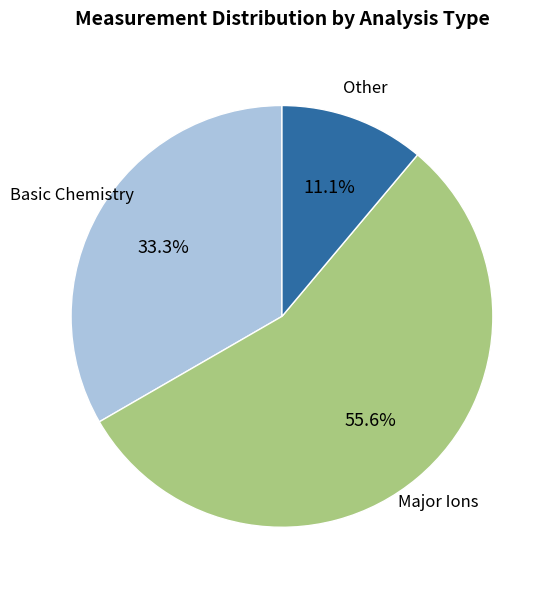

Is there any slice that represents more than half of the pie?

Yes